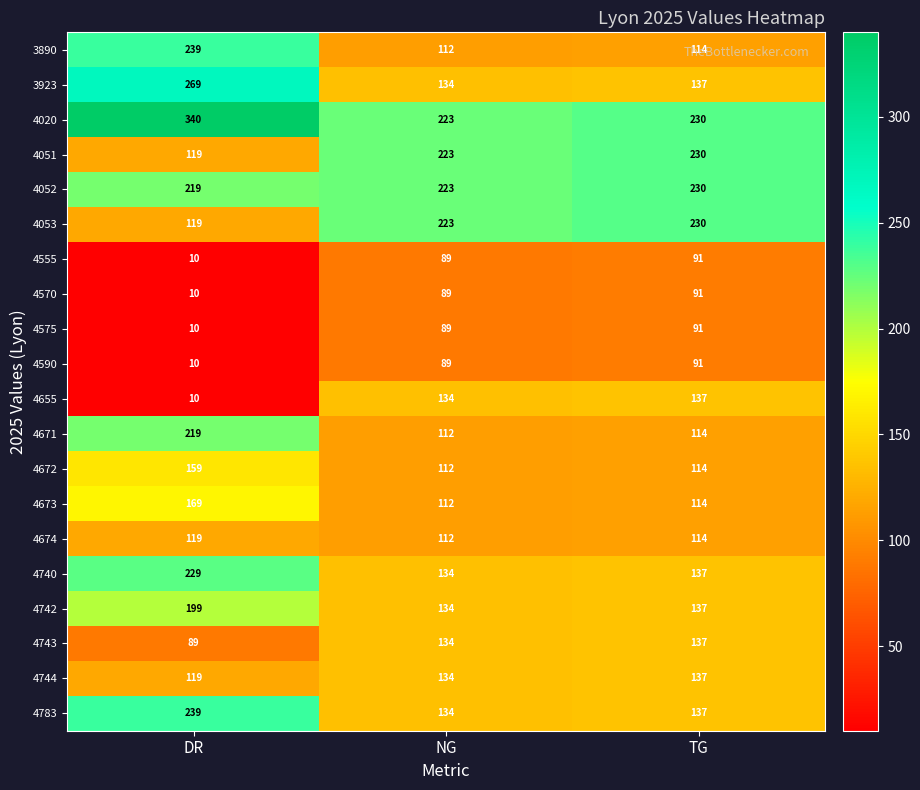

What is the approximate value of 4655 at TG?

137